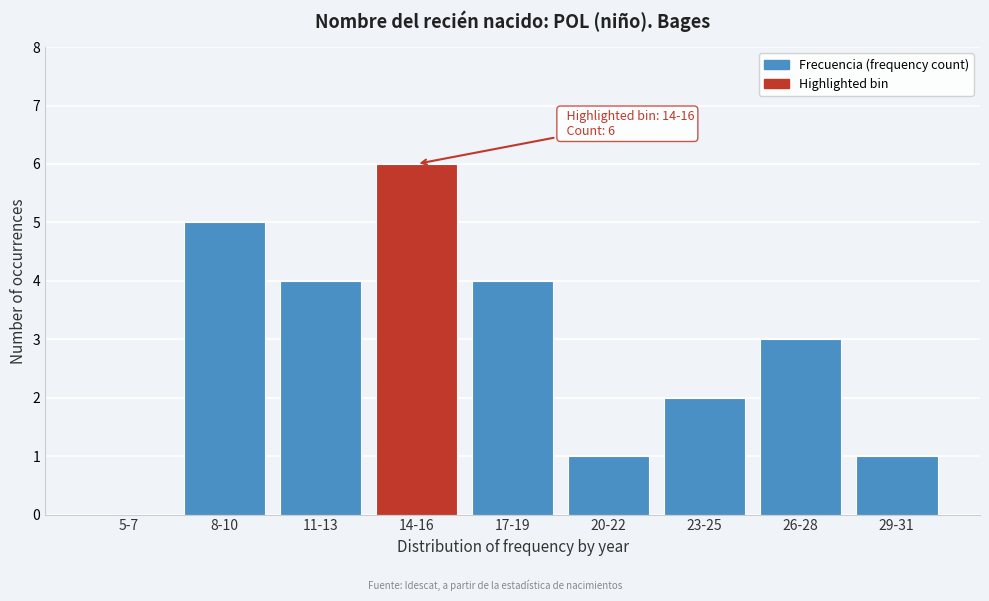

Reading left to right, list all the values displayed in this chart.

5-7=0	8-10=5	11-13=4	14-16=6	17-19=4	20-22=1	23-25=2	26-28=3	29-31=1